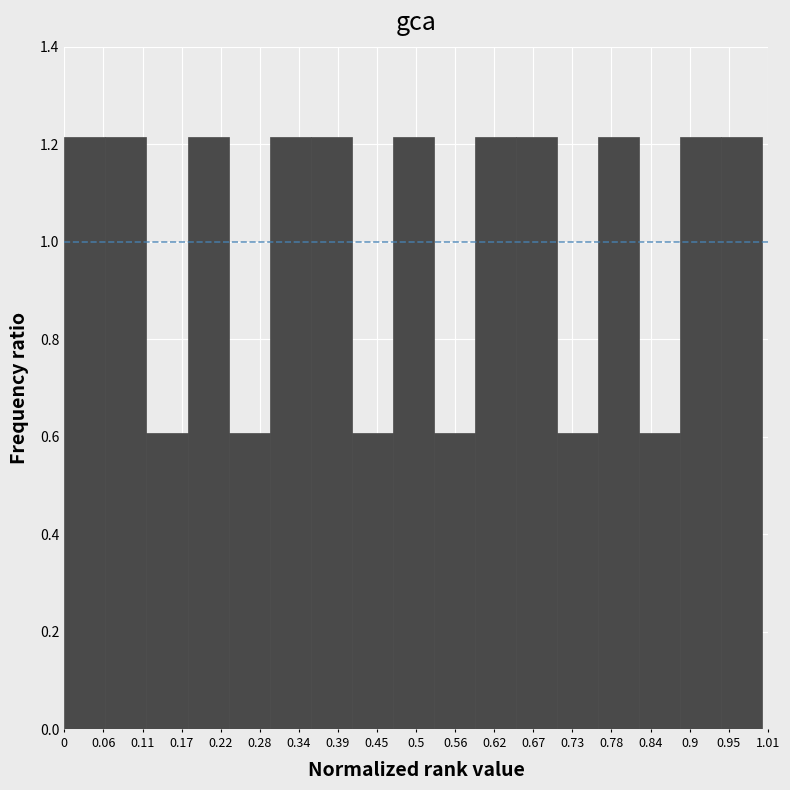

Reading left to right, transcribe this chart: for each bar, give the range it covers on the x-axis and its height. Neither the bar edges nor the heights are printed on the chart, so give them approximately, as read against the axes.

0.00 to 0.06: 1.22
0.06 to 0.12: 1.22
0.12 to 0.18: 0.60
0.18 to 0.24: 1.22
0.24 to 0.29: 0.60
0.29 to 0.35: 1.22
0.35 to 0.41: 1.22
0.41 to 0.47: 0.60
0.47 to 0.53: 1.22
0.53 to 0.59: 0.60
0.59 to 0.65: 1.22
0.65 to 0.71: 1.22
0.71 to 0.76: 0.60
0.76 to 0.82: 1.22
0.82 to 0.88: 0.60
0.88 to 0.94: 1.22
0.94 to 1.00: 1.22